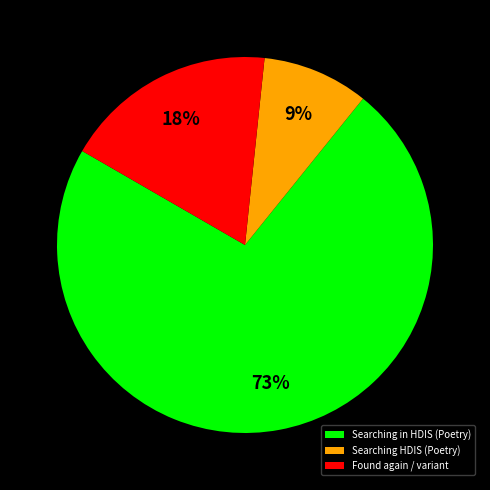

To the nearest percent, what portion does Searching HDIS (Poetry) represent?

9%